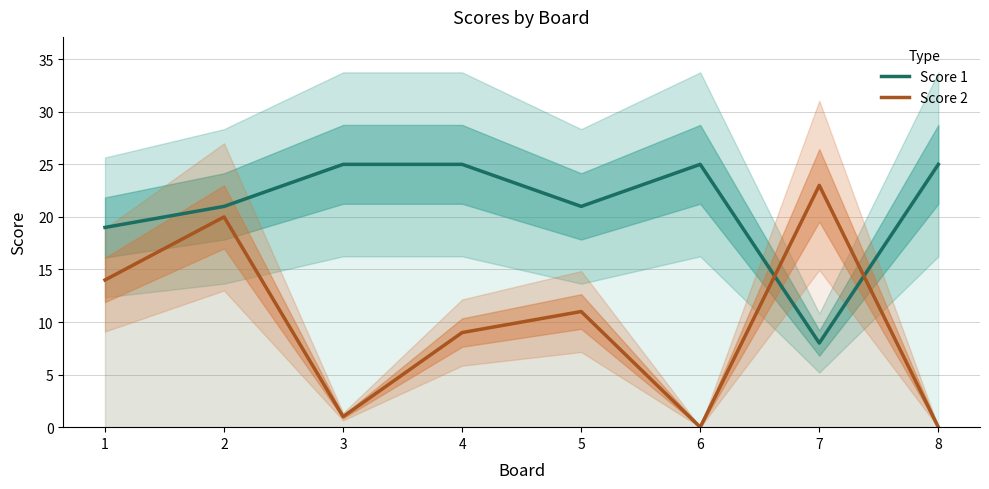

At how many categories does at least one series exceed 18?

8